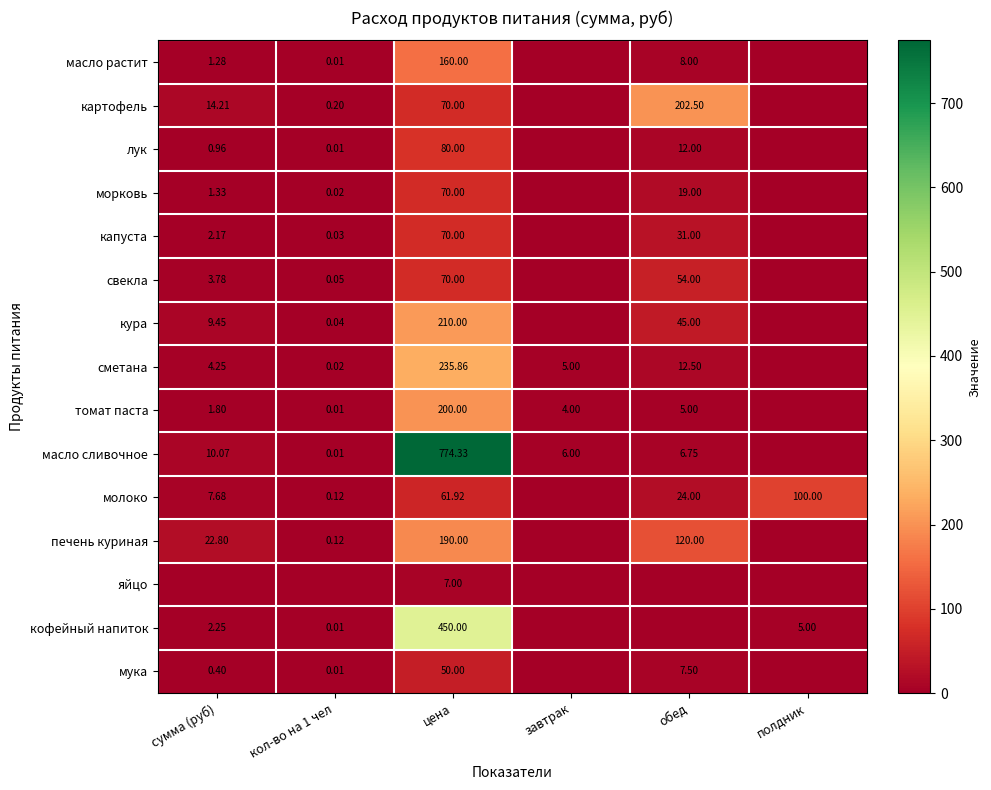

Is the value of свекла at обед greater than the value of кофейный напиток at сумма (руб)?

Yes